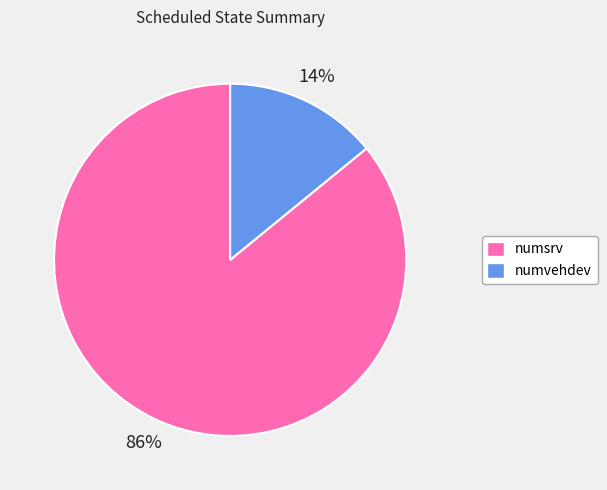

Is the sum of numvehdev and numsrv greater than half?

Yes